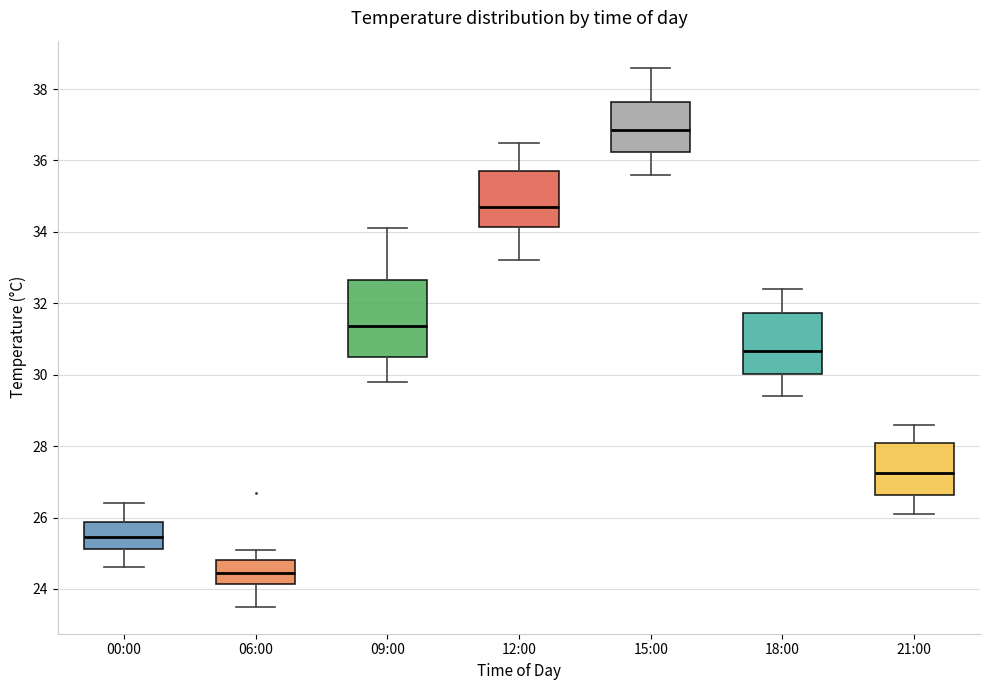

Comparing the boxes themselves (not the whiskers), which one is the tallest?

09:00